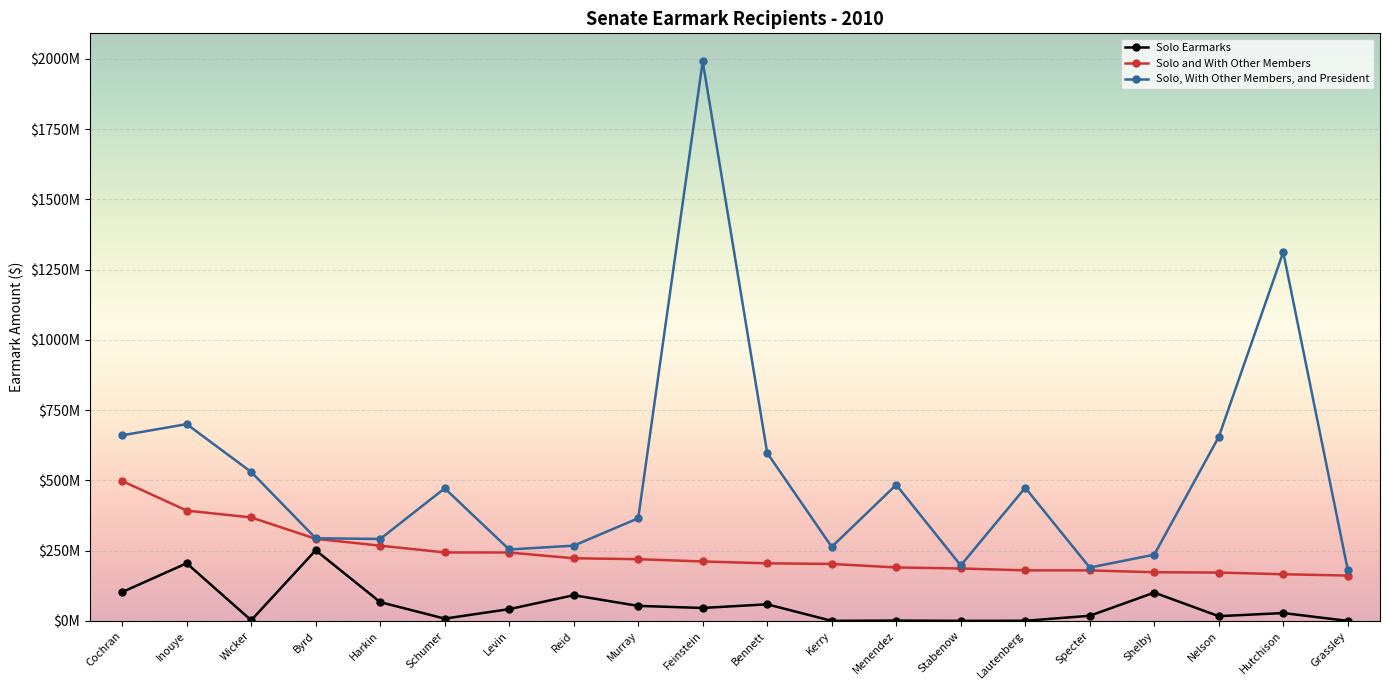

Reading left to right, transcribe all the data shown in this chart.

Solo Earmarks: Cochran=102418000	Inouye=204953950	Wicker=2049000	Byrd=251188000	Harkin=66616000	Schumer=7964000	Levin=41800000	Reid=91253475	Murray=53306900	Feinstein=45946000	Bennett=58910000	Kerry=0	Menendez=1000000	Stabenow=0	Lautenberg=300000	Specter=18138600	Shelby=100550000	Nelson=16672800	Hutchison=27840000	Grassley=0
Solo and With Other Members: Cochran=497591000	Inouye=392432850	Wicker=368039000	Byrd=292014000	Harkin=267589200	Schumer=243485190	Levin=243133400	Reid=222796675	Murray=219538750	Feinstein=211298500	Bennett=204740000	Kerry=202546300	Menendez=190103850	Stabenow=186392400	Lautenberg=179741850	Specter=179605100	Shelby=173040000	Nelson=171881700	Hutchison=165885000	Grassley=161226300
Solo, With Other Members, and President: Cochran=660219384	Inouye=700040850	Wicker=529767384	Byrd=293914000	Harkin=291445200	Schumer=471580190	Levin=253960858	Reid=267619675	Murray=365021052	Feinstein=1990996375	Bennett=597240000	Kerry=263294300	Menendez=484053850	Stabenow=197219858	Lautenberg=473691850	Specter=189655100	Shelby=235540000	Nelson=654441700	Hutchison=1312057745	Grassley=181863300